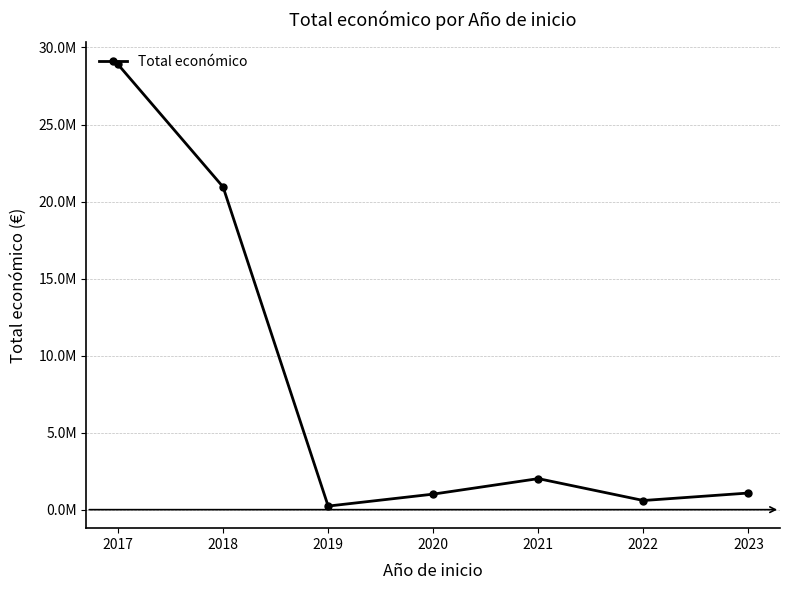

Read the value at 2017, to the nearest 100.

28900600